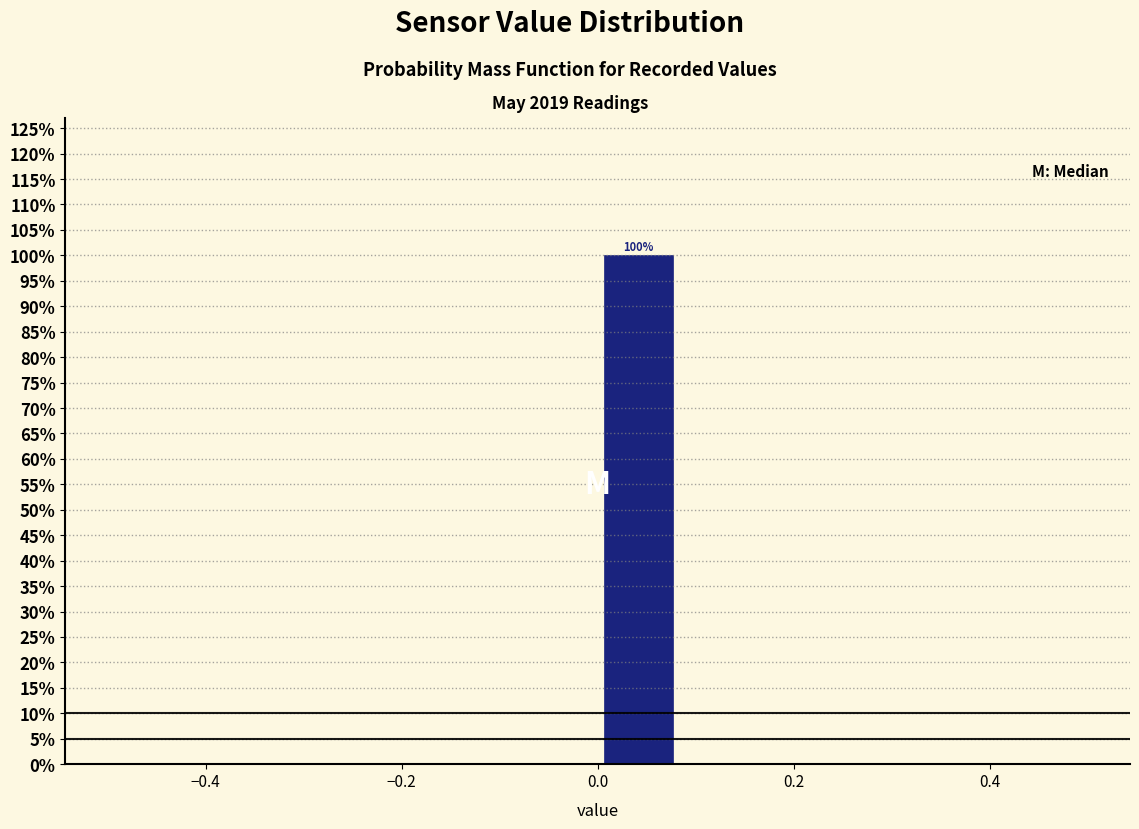

Over which range of the x-axis is the bar tallest?

0.00 to 0.08